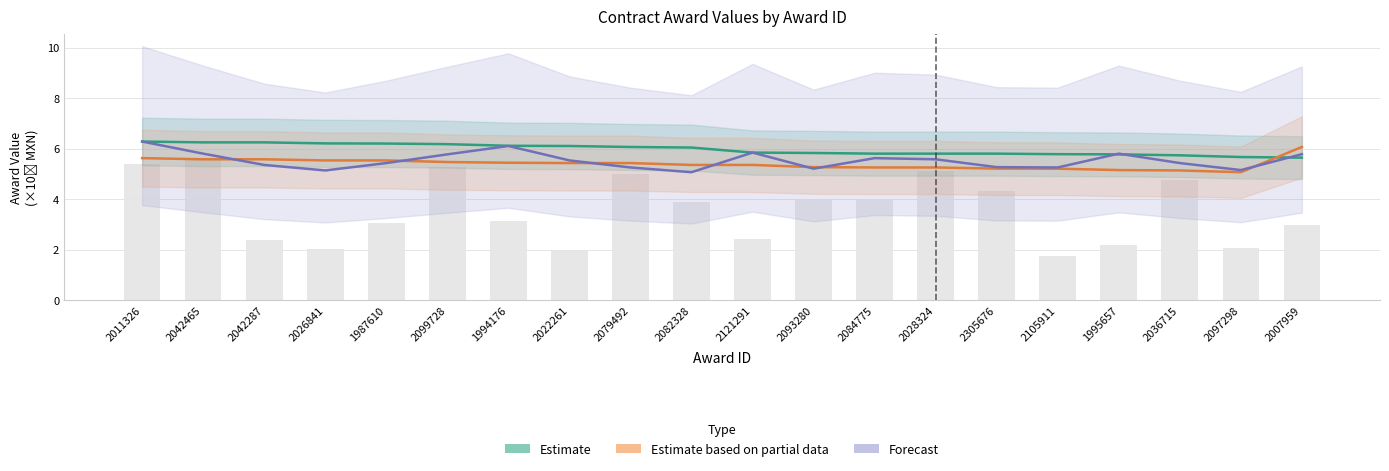

The Estimate series shows 8.9 at 2105911. True or false?

False